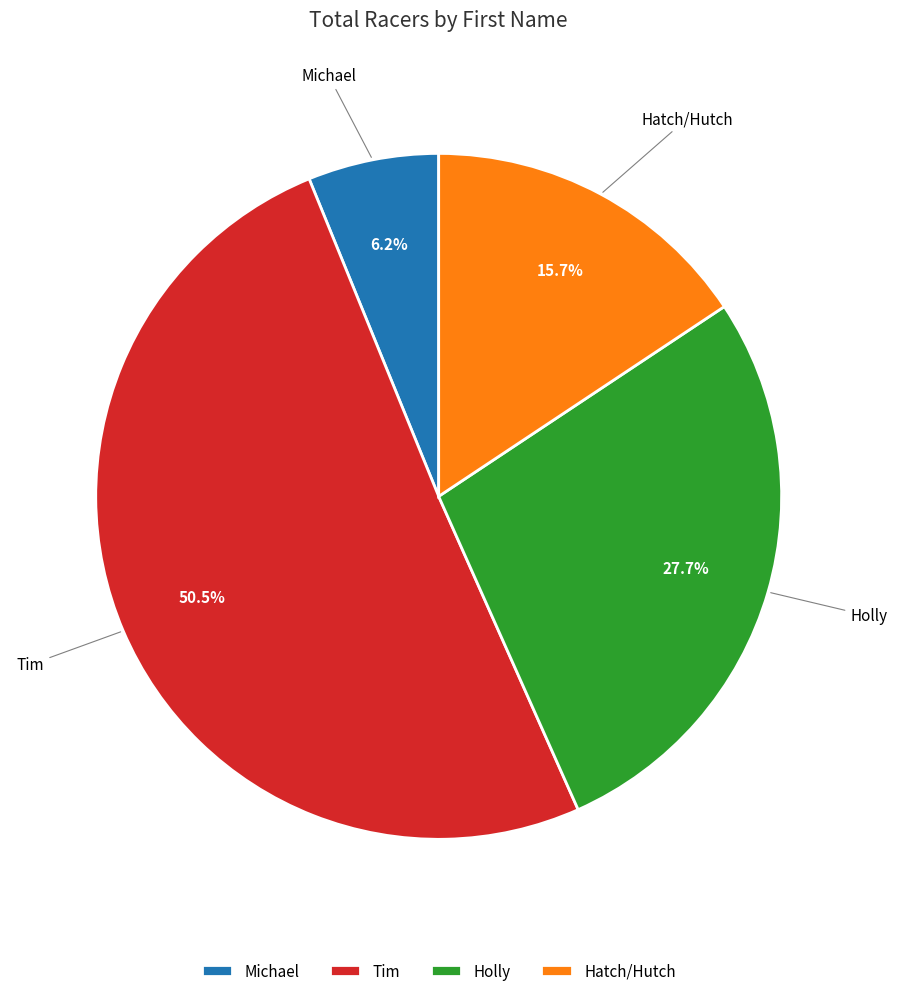

The Hatch/Hutch slice represents 23% of the pie. True or false?

False